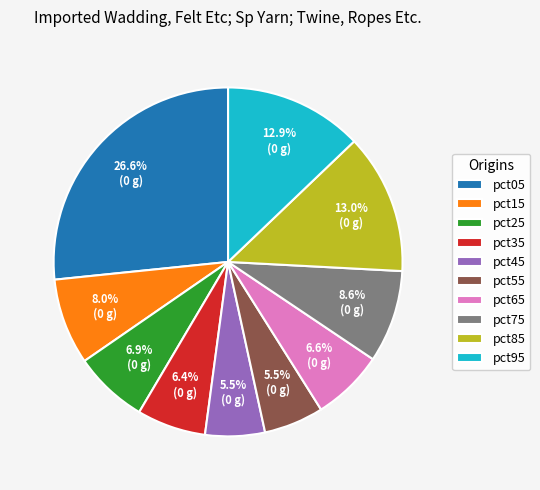

To the nearest percent, what is the average slice percentage?

10%